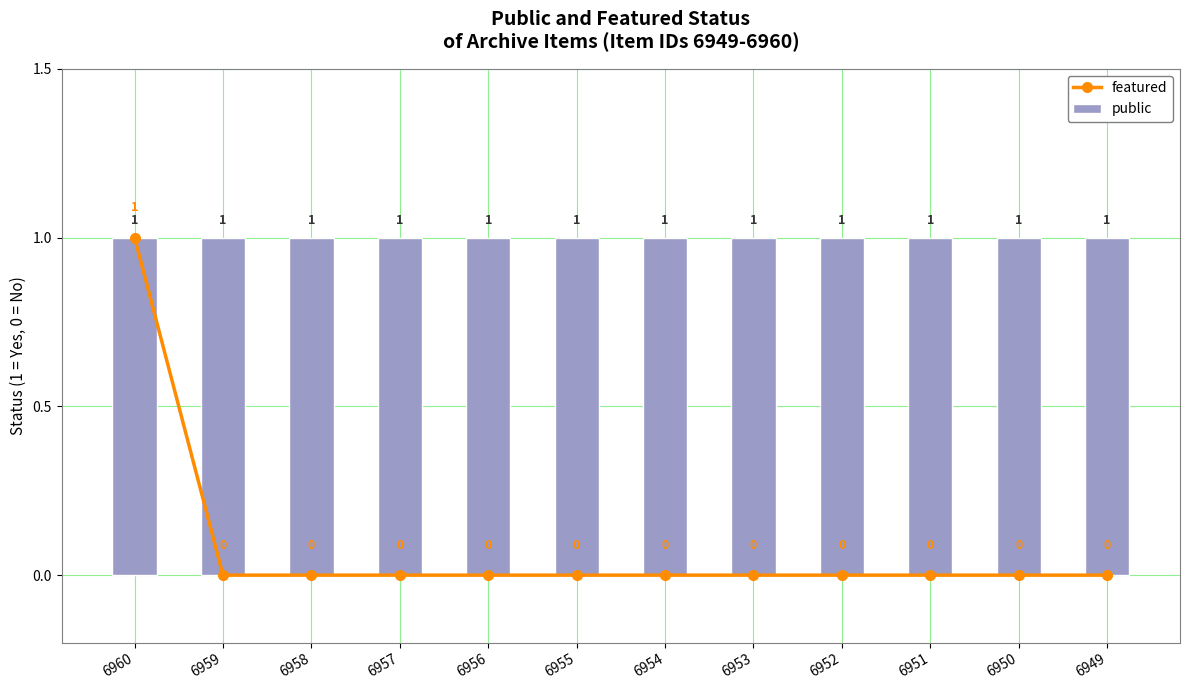

What is the difference between the maximum and second lowest values in the featured series?

1